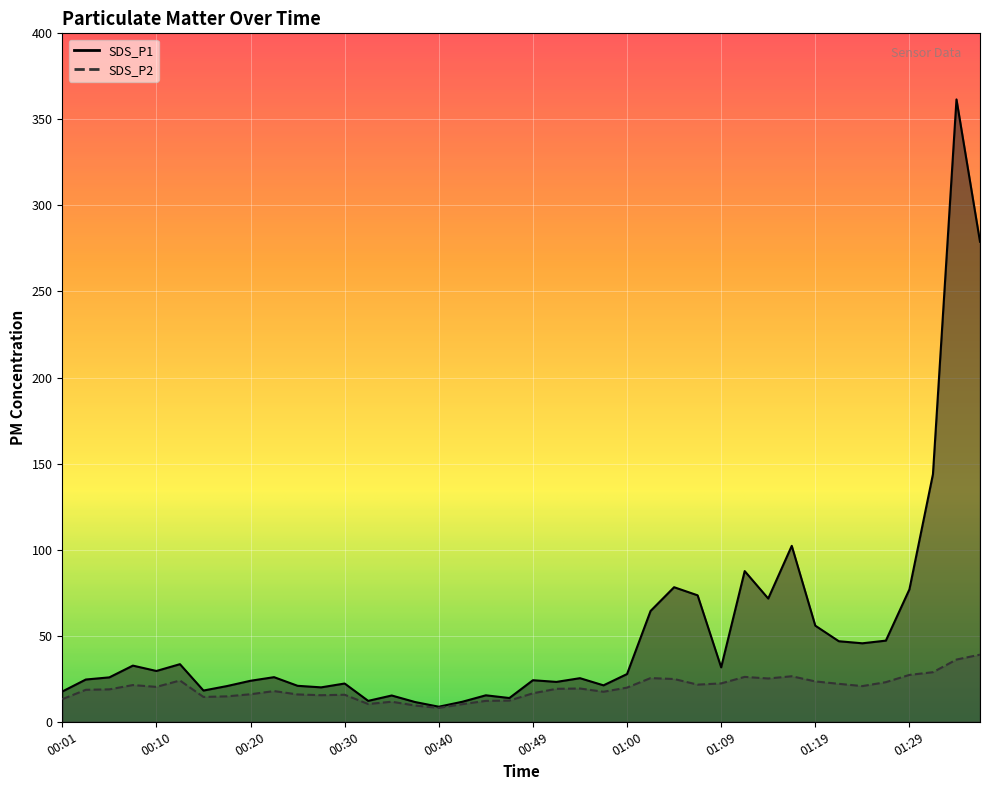

Reading left to right, list all the values displayed in this chart.

SDS_P1: 17.6	24.6	25.8	32.6	29.5	33.5	18.1	20.8	23.8	25.9	20.9	20.0	22.2	12.2	15.3	11.4	8.8	11.6	15.4	13.8	24.1	23.2	25.3	21.2	27.7	64.4	78.2	73.5	31.6	87.5	71.6	102.2	55.9	46.8	45.6	47.1	76.9	143.8	361.6	278.9
SDS_P2: 13.1	18.6	18.8	21.3	20.3	24.0	14.4	14.8	16.0	17.8	15.9	15.4	15.7	10.3	11.7	9.4	8.1	10.2	12.2	12.3	16.6	19.1	19.3	17.4	19.9	25.4	24.9	21.6	22.3	26.1	25.1	26.4	23.4	22.1	20.7	23.0	27.2	28.8	36.1	39.0